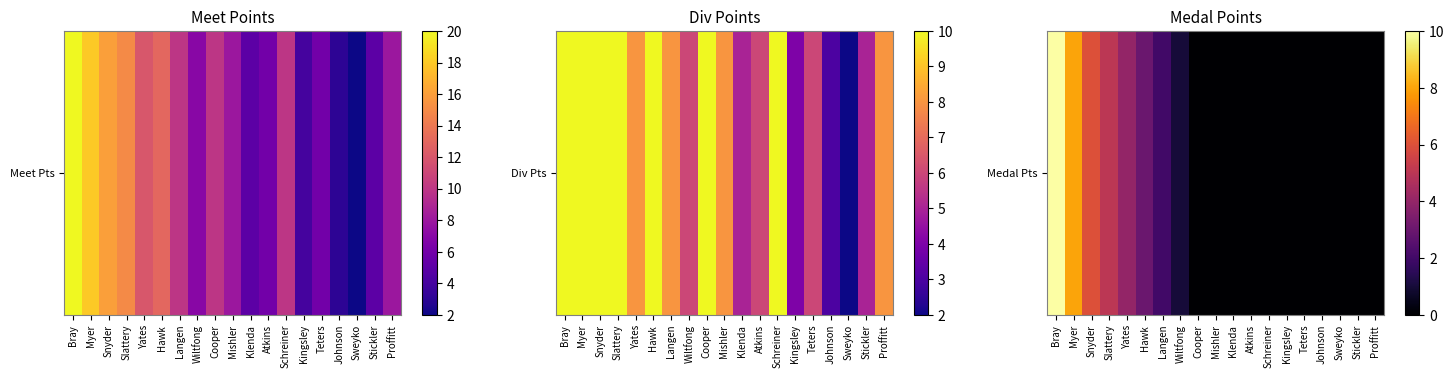

Reading right to left, extract all data points from this chart.

Proffitt=0	Stickler=0	Sweyko=0	Johnson=0	Teters=0	Kingsley=0	Schreiner=0	Atkins=0	Klenda=0	Mishler=0	Cooper=0	Wiltfong=1	Langen=2	Hawk=3	Yates=4	Slattery=5	Snyder=6	Myer=8	Bray=10